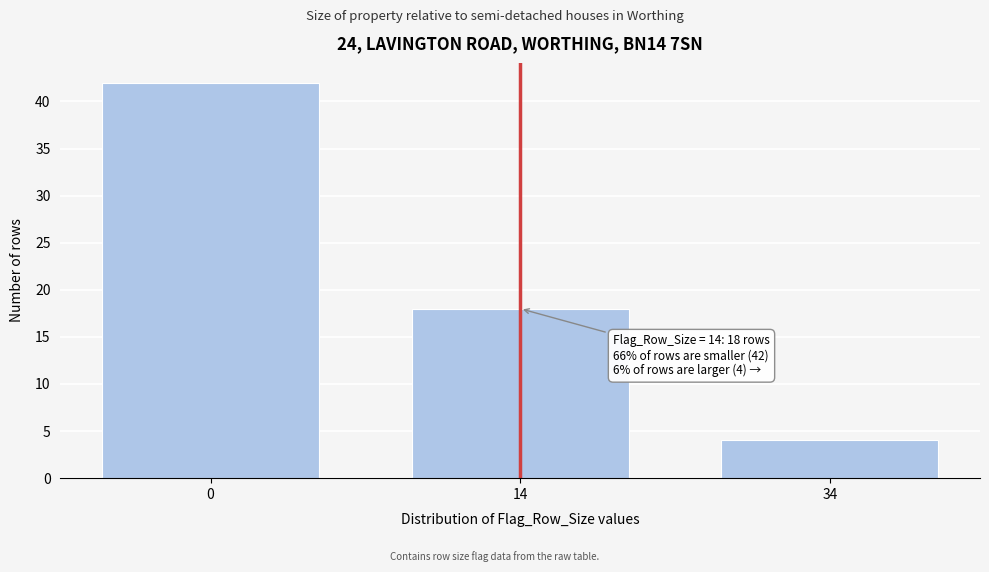

Reading left to right, transcribe all the data shown in this chart.

0=42	14=18	34=4